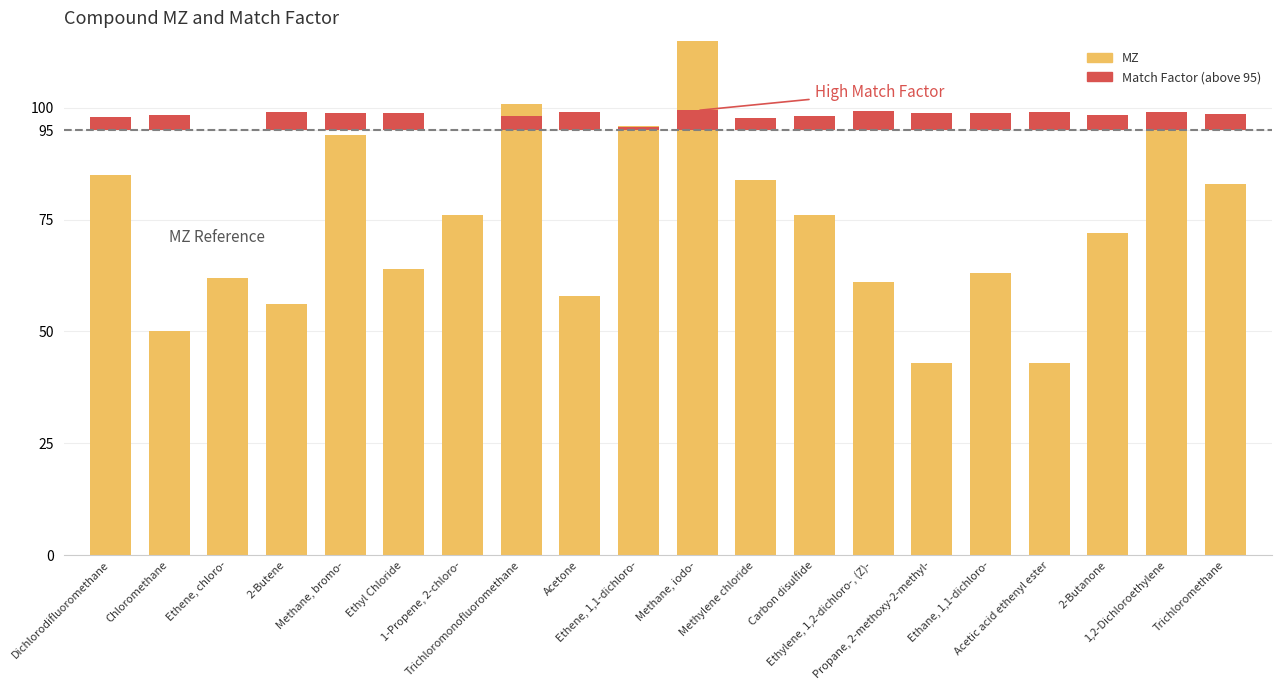

Which series has the largest range (max minus min)?

MZ